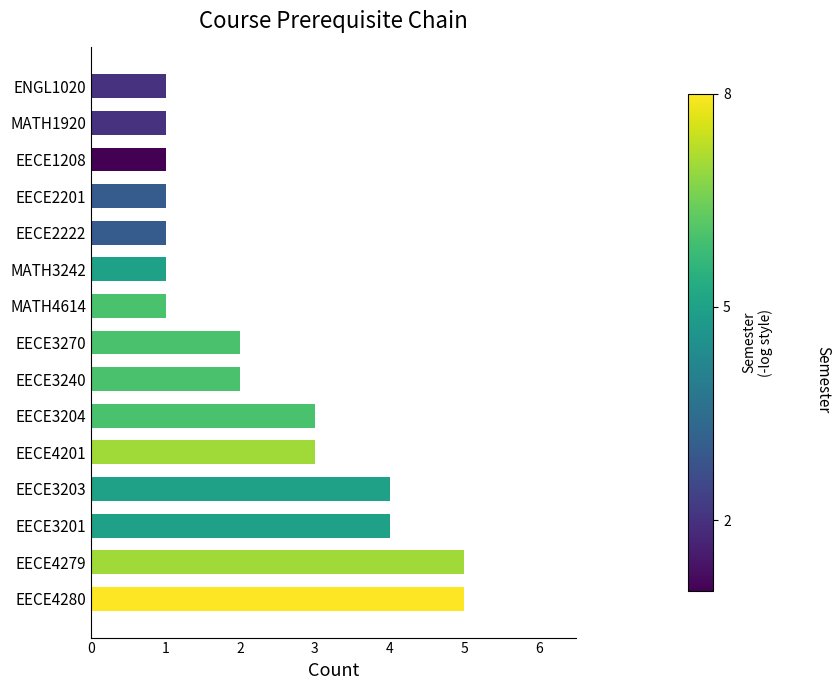

Reading bottom to top, list all the values displayed in this chart.

EECE4280=5	EECE4279=5	EECE3201=4	EECE3203=4	EECE4201=3	EECE3204=3	EECE3240=2	EECE3270=2	MATH4614=1	MATH3242=1	EECE2222=1	EECE2201=1	EECE1208=1	MATH1920=1	ENGL1020=1